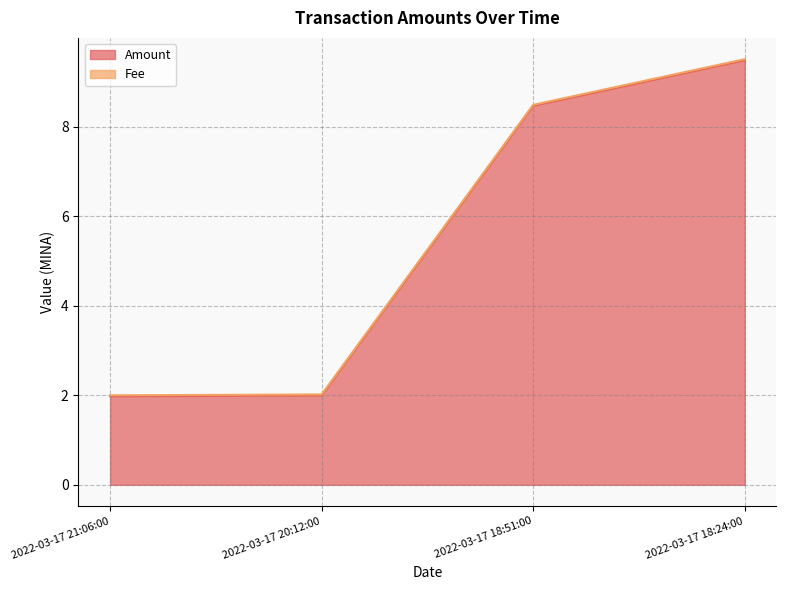

Reading left to right, list all the values displayed in this chart.

2.0	2.0	8.5	9.5